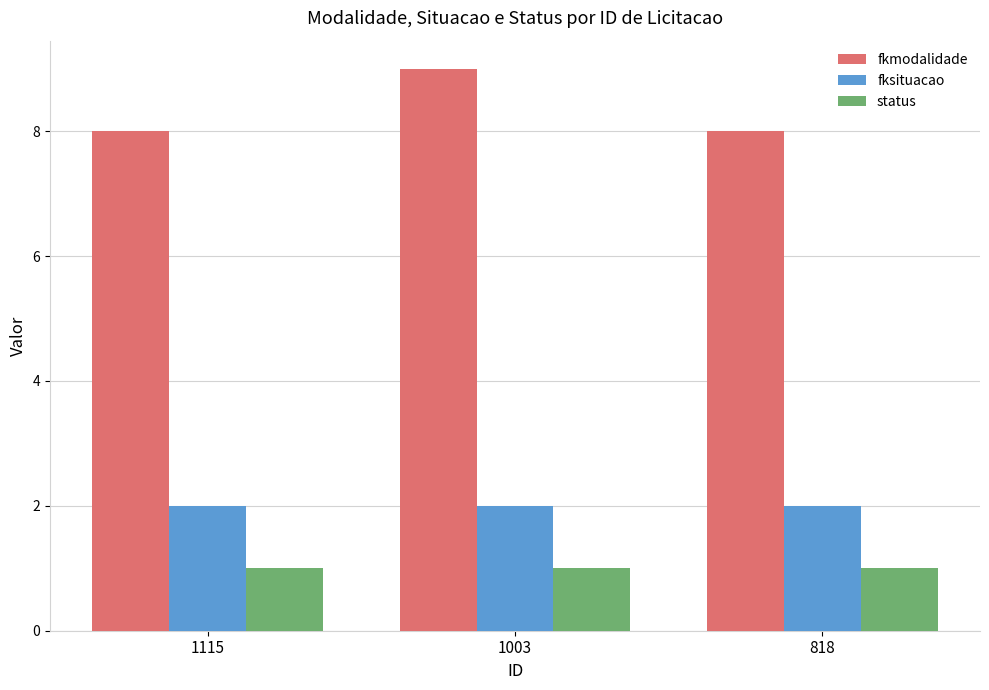

What value does the fkmodalidade series have at 818?

8